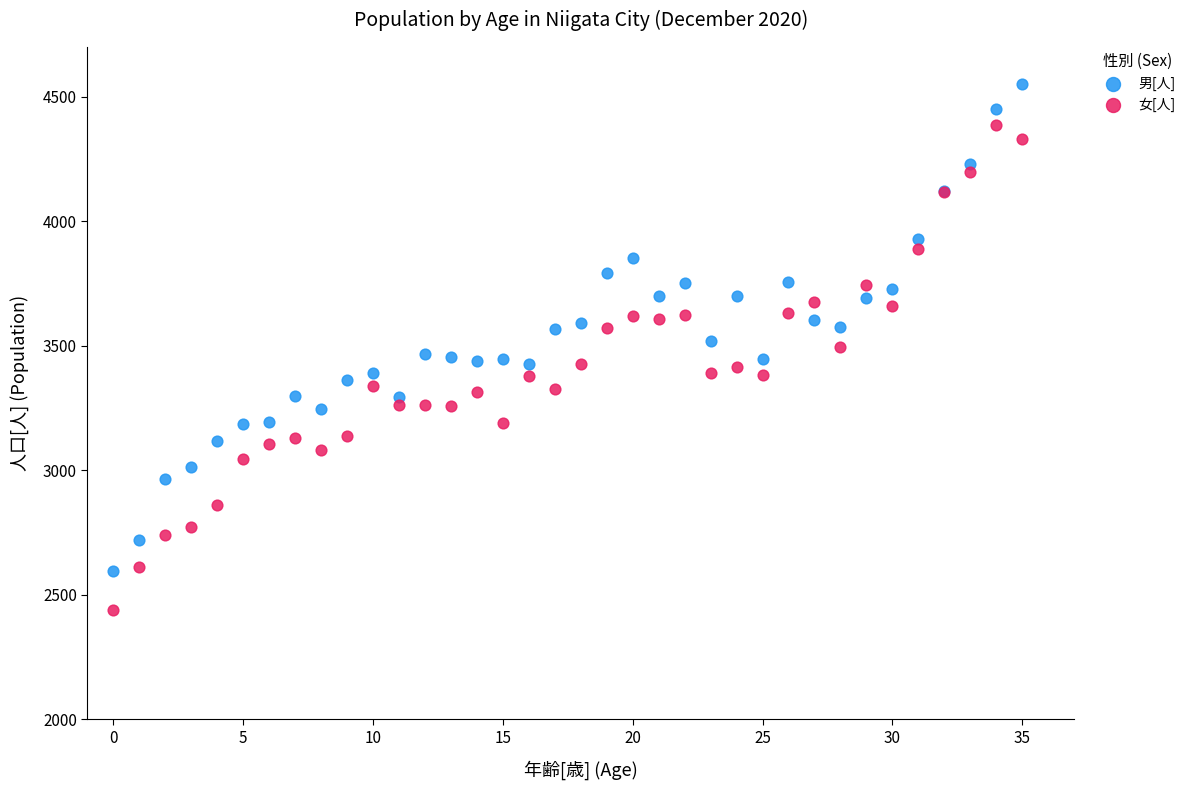

Which series contains the highest Y value?

男[人]